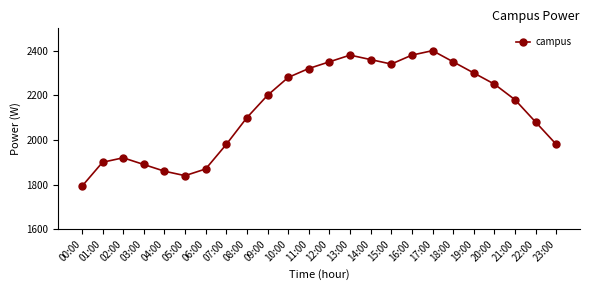

Approximately how many times larger is the value at 12:00 compared to 09:00?

1.1